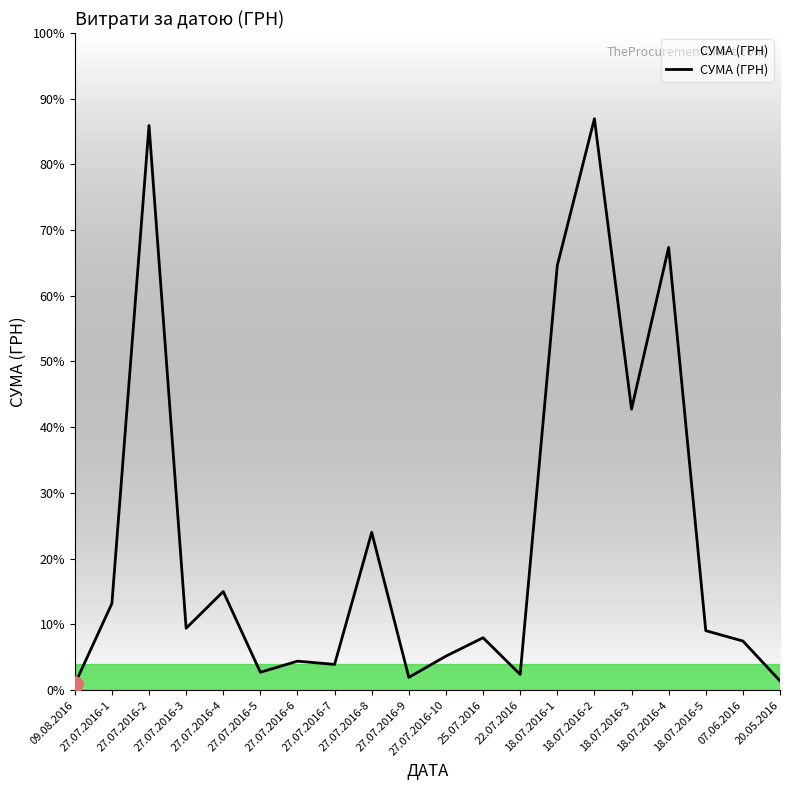

What is the change in value from 27.07.2016-9 to 18.07.2016-3?

+3676.0